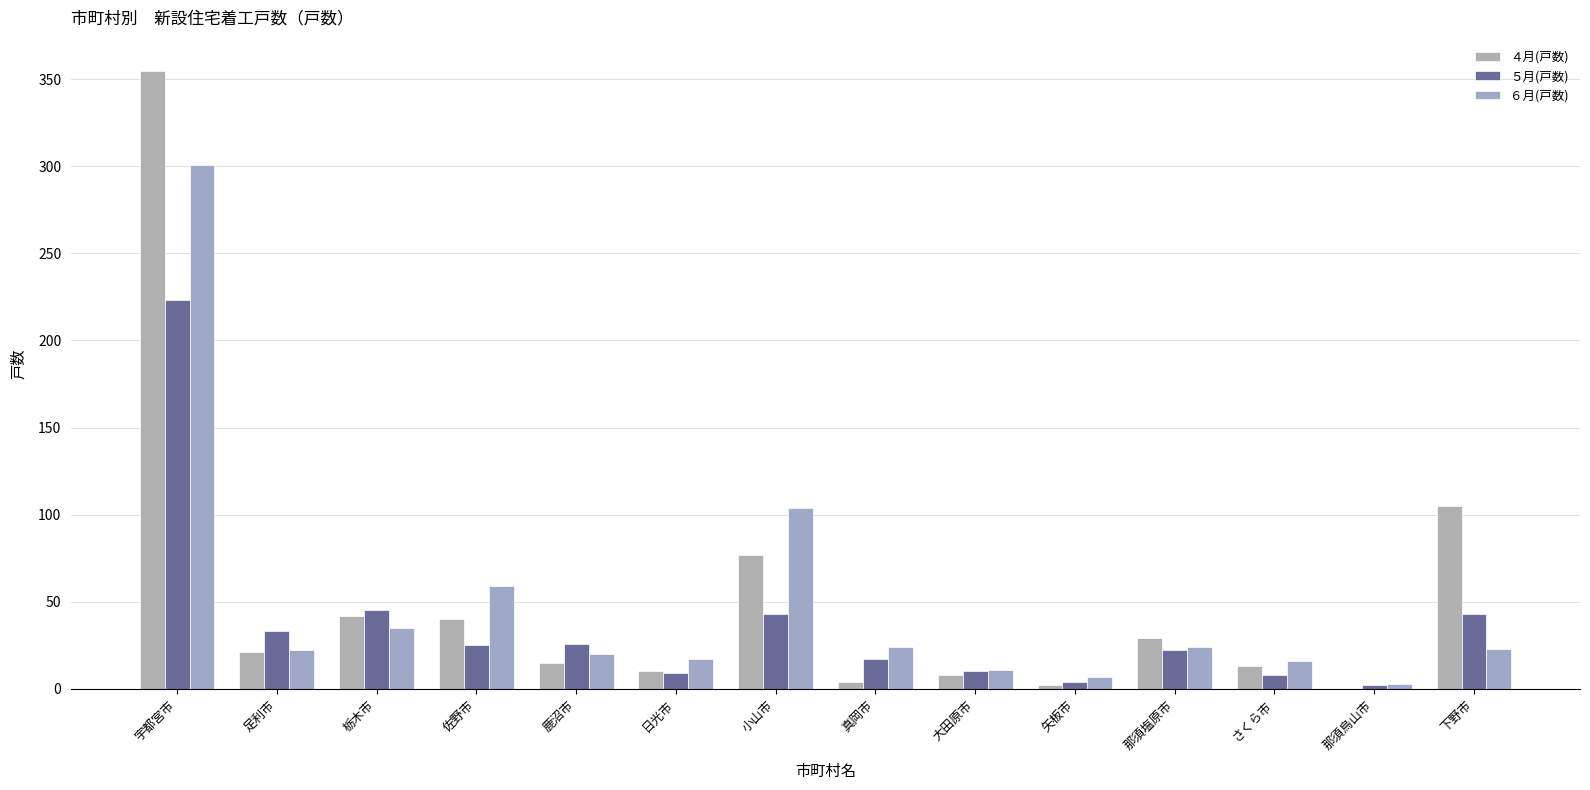

True or false: ４月(戸数) has a value of 77 at 小山市.

True